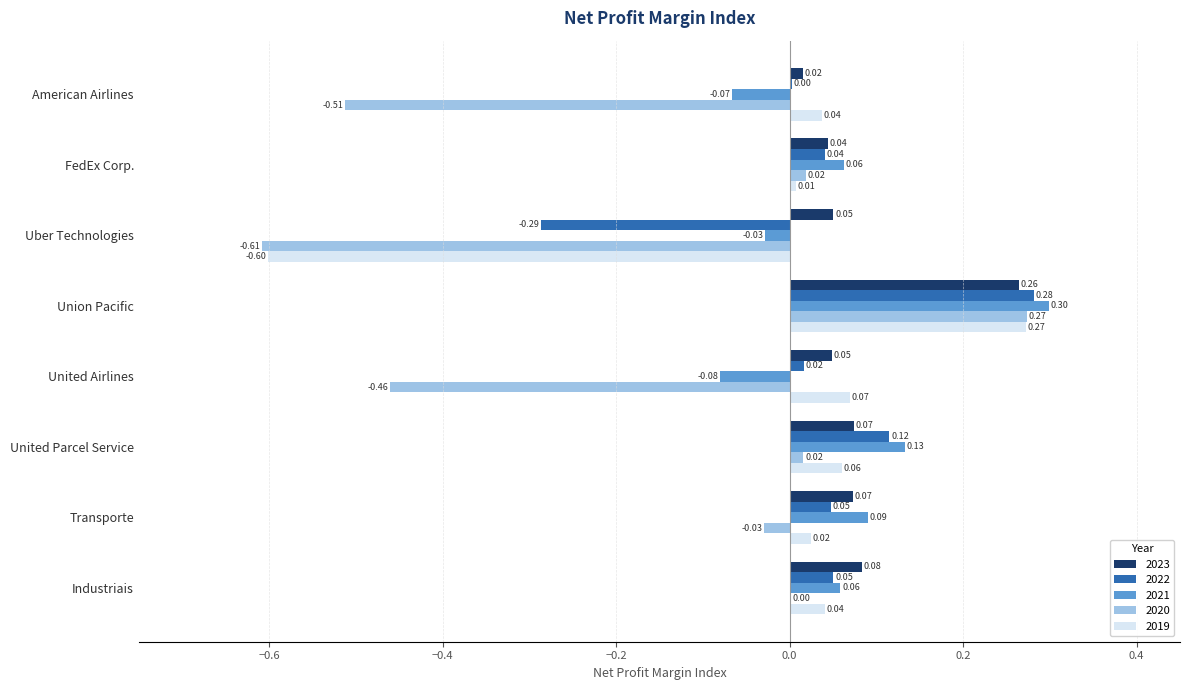

At which category is the sum across all series the highest?

Union Pacific